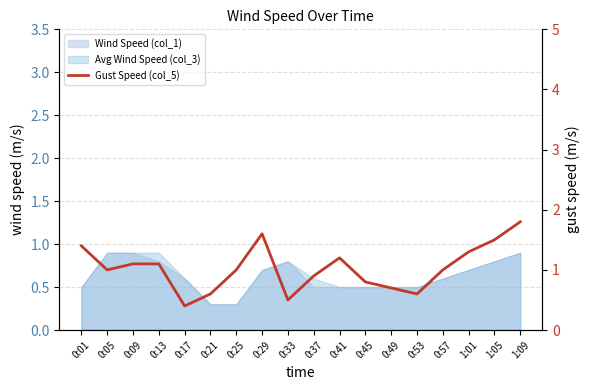

True or false: the data has more than 2 interior local peaks.

False